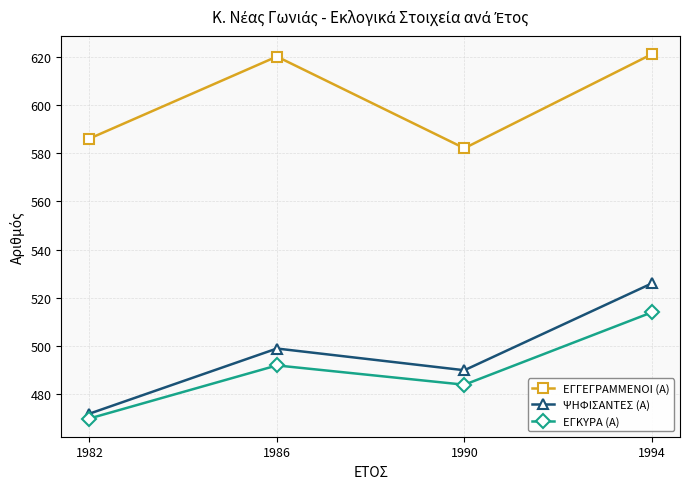

At which category does ΨΗΦΙΣΑΝΤΕΣ (Α) reach its first local valley?

1990